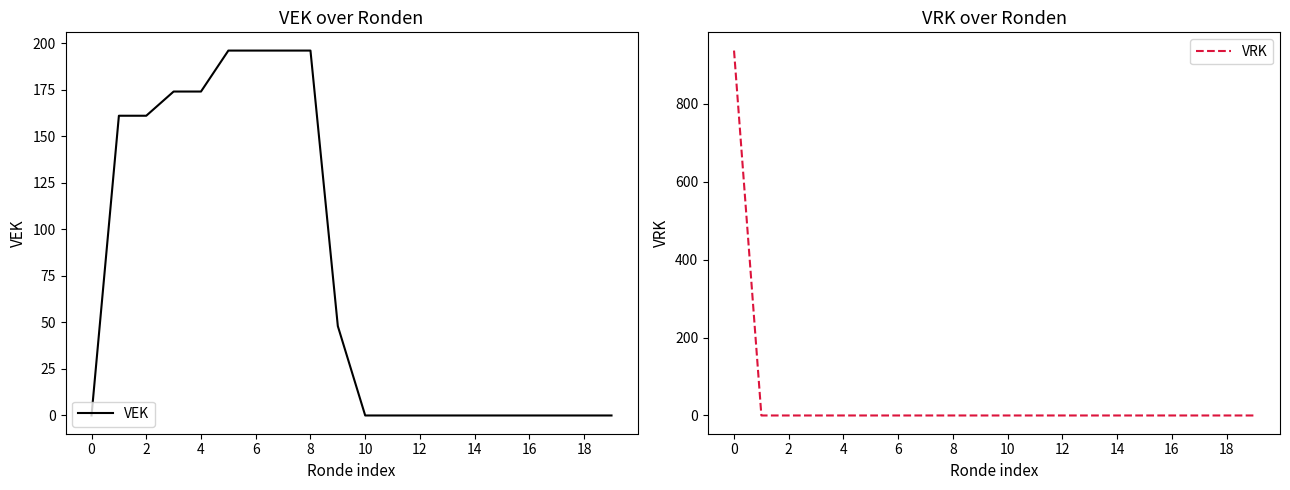

The VEK series shows -131 at 18. True or false?

False